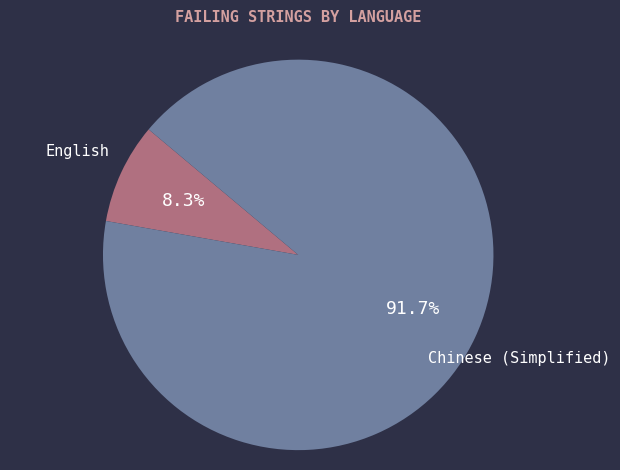

Count the number of slices in the pie.

2